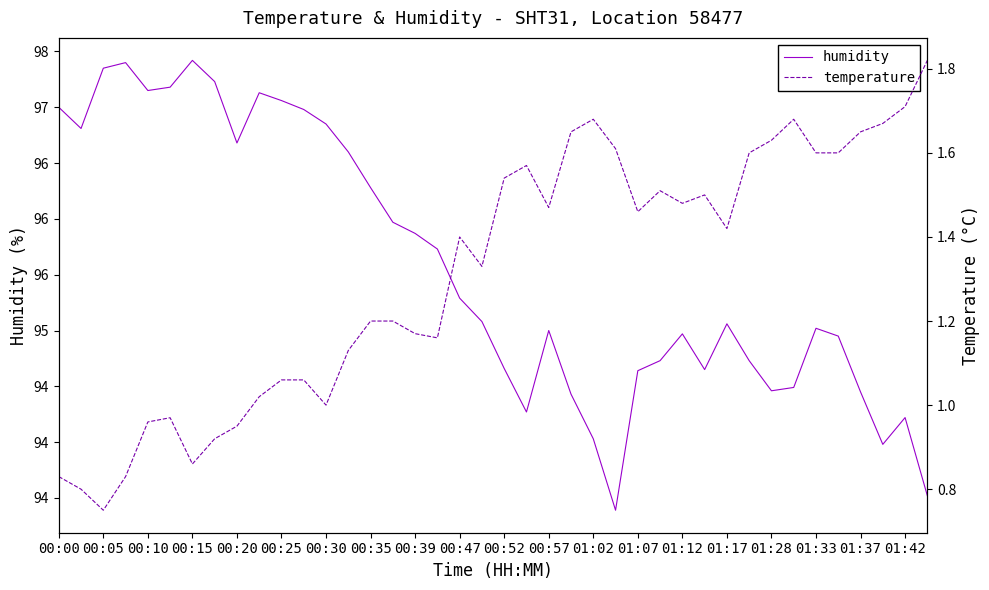

Which series has the largest total across all categories?

humidity